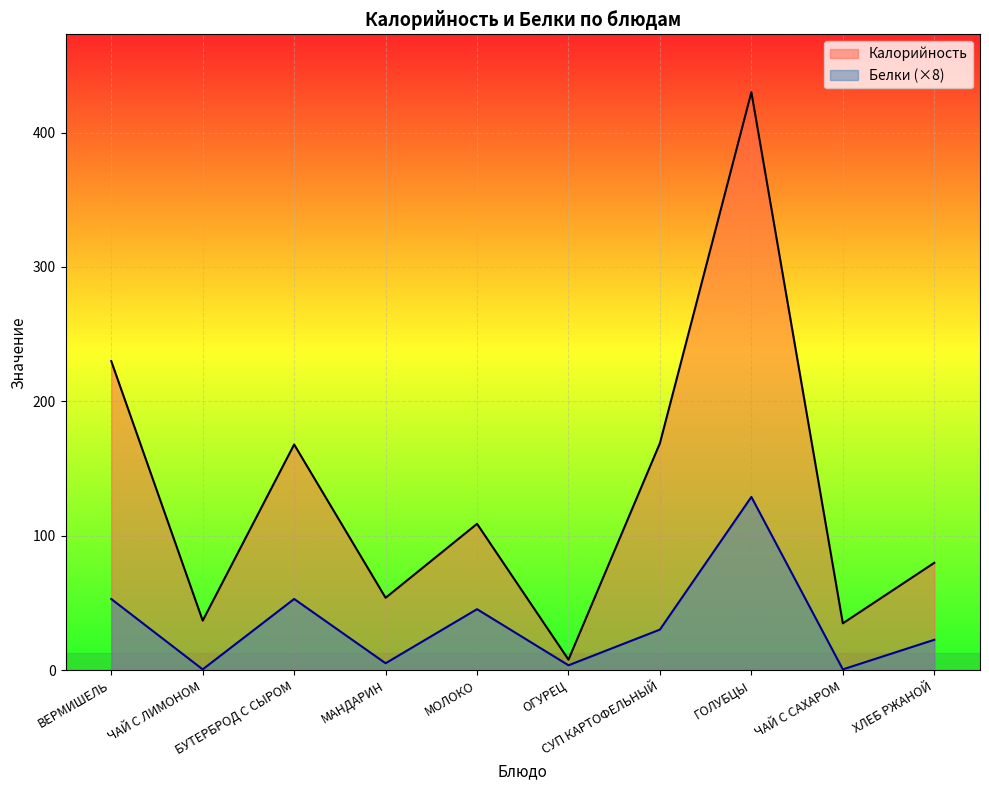

True or false: Калорийность and Белки cross at least once.

False